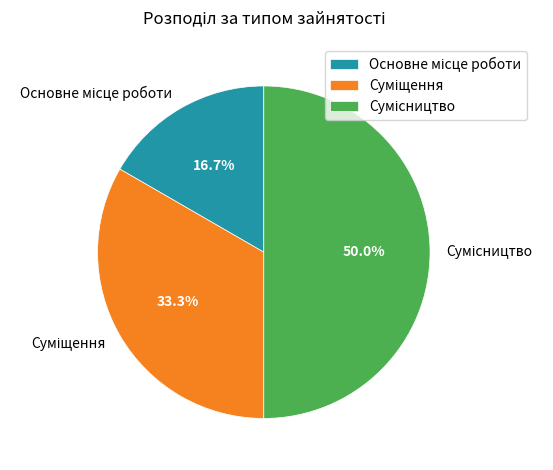

What portion of the pie excludes Сумісництво?

50.0%